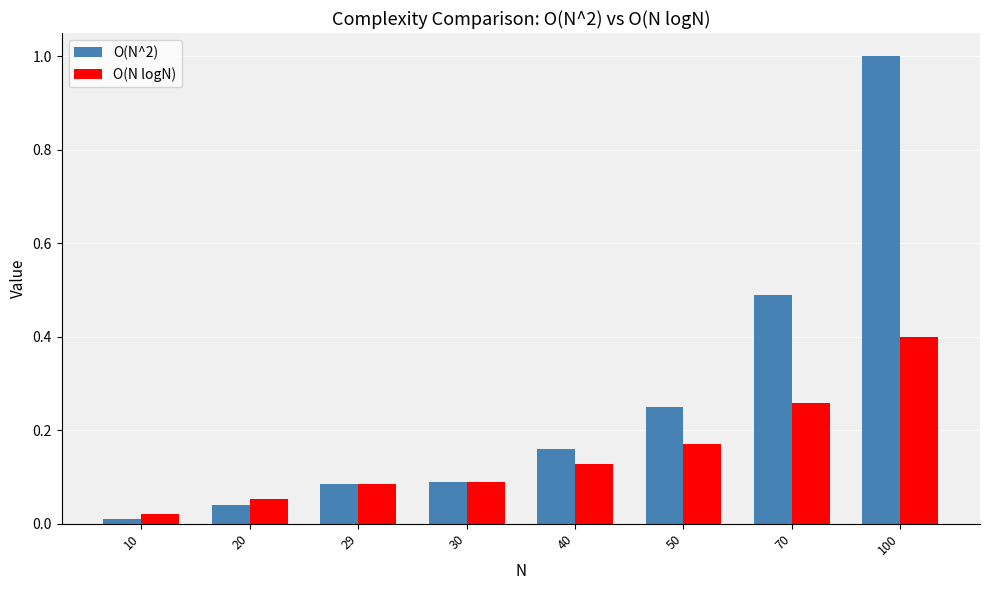

List the series in order of their overall mean, highest first.

O(N^2), O(N logN)